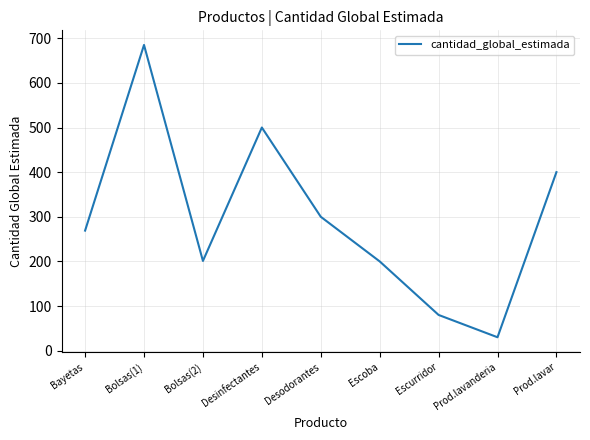

Approximately how many times larger is the value at Bolsas(1) compared to Bolsas(2)?

3.4